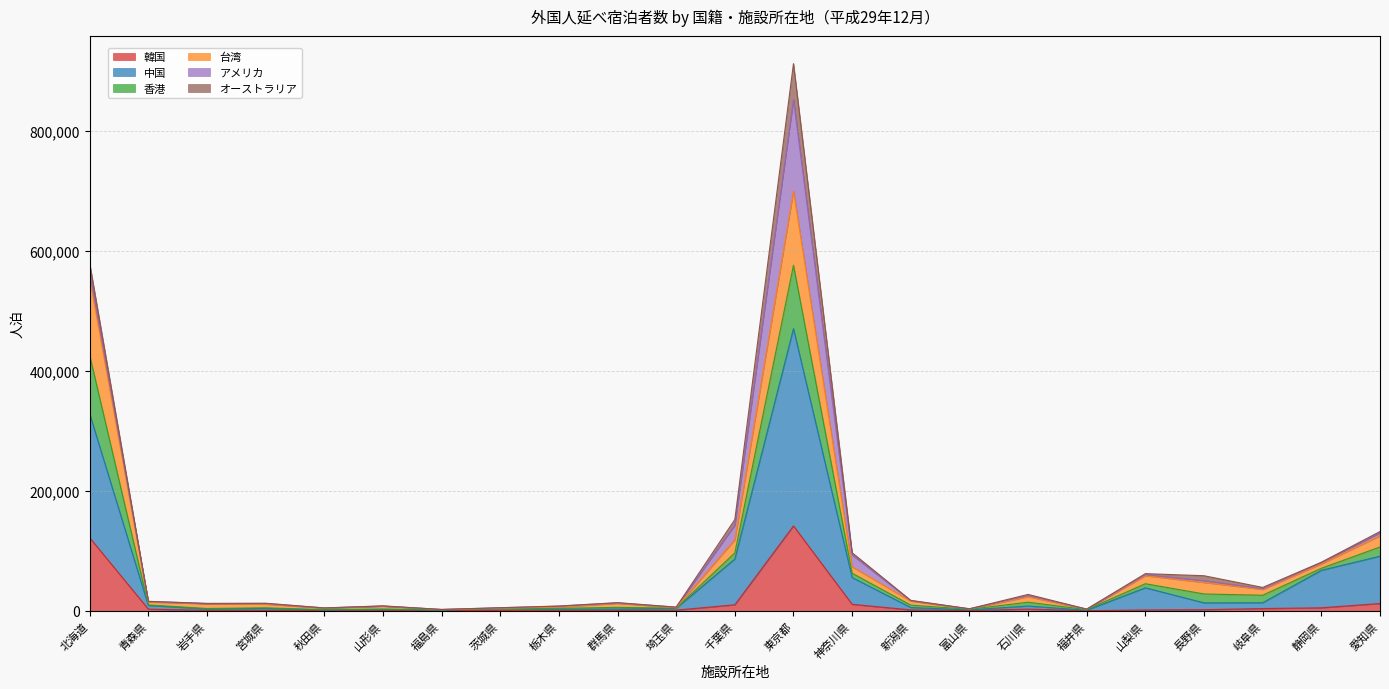

At which category is the sum across all series the highest?

東京都